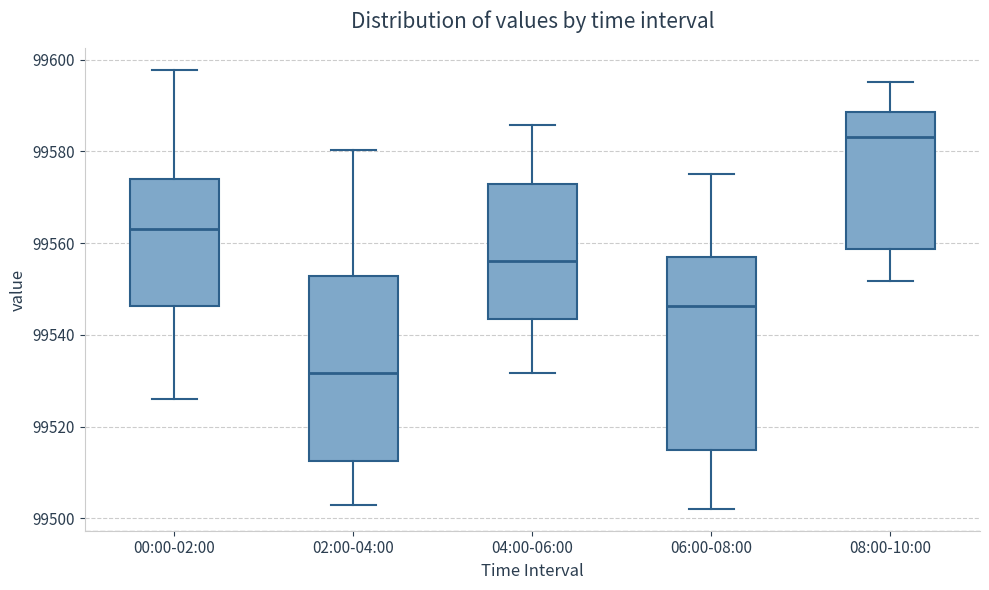

Which box has the highest median line?

08:00-10:00